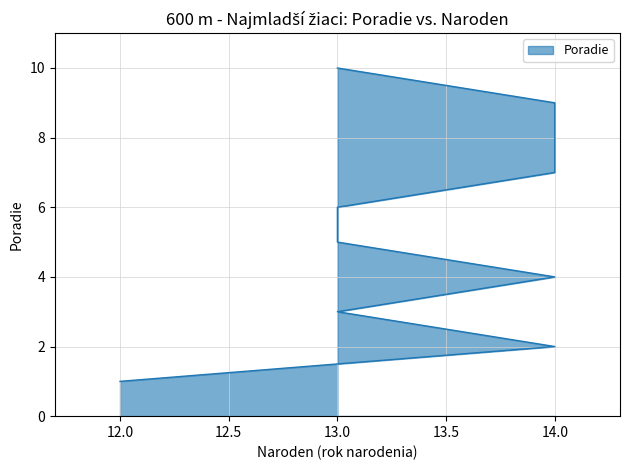

Count the number of data series in this chart.

1